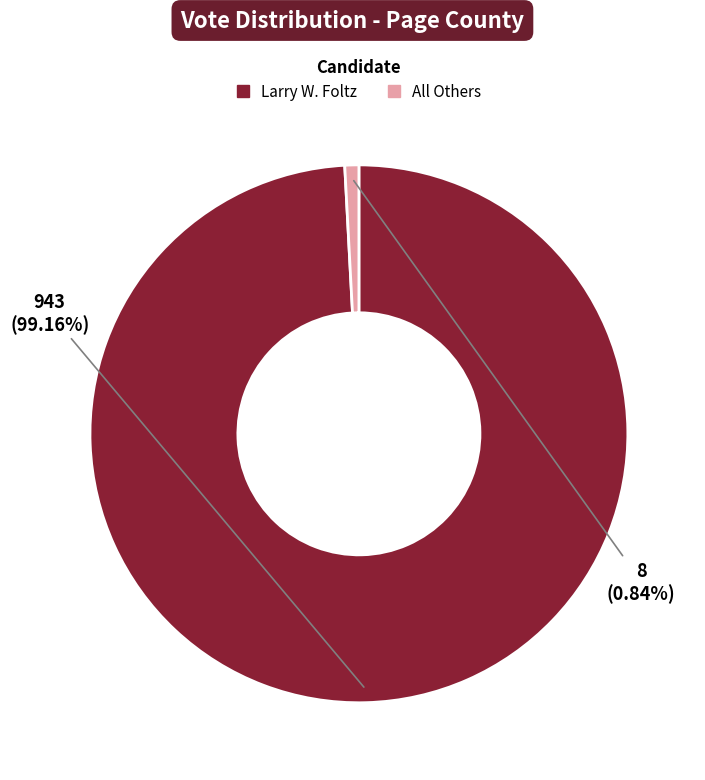

To the nearest percent, what is the average slice percentage?

50%